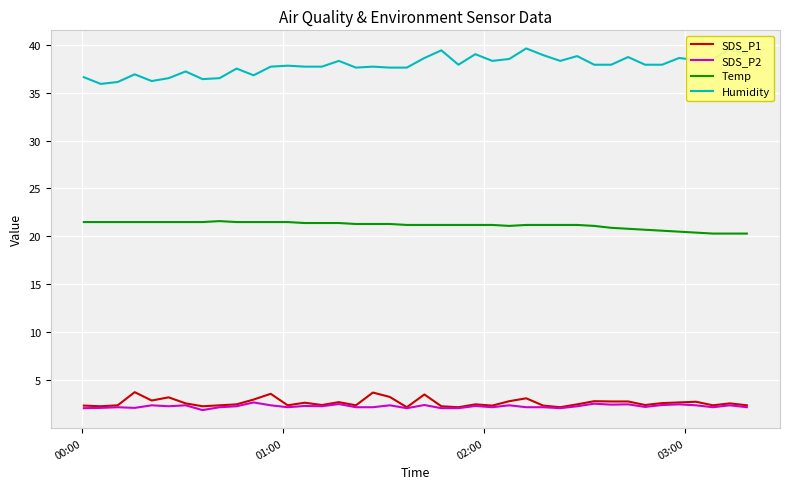

True or false: SDS_P2 and Temp intersect in this chart.

False